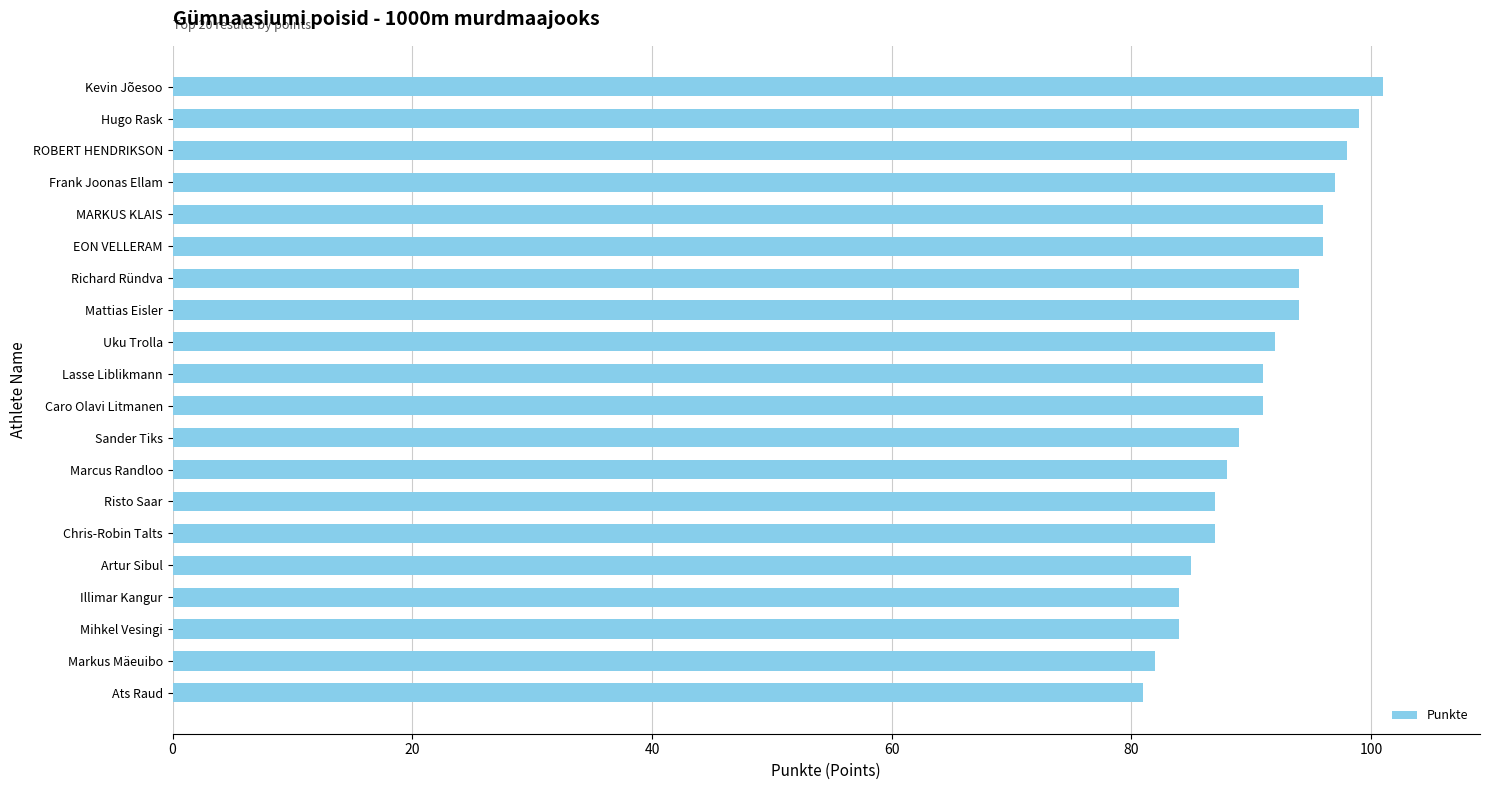

How many bars are there in total?

20